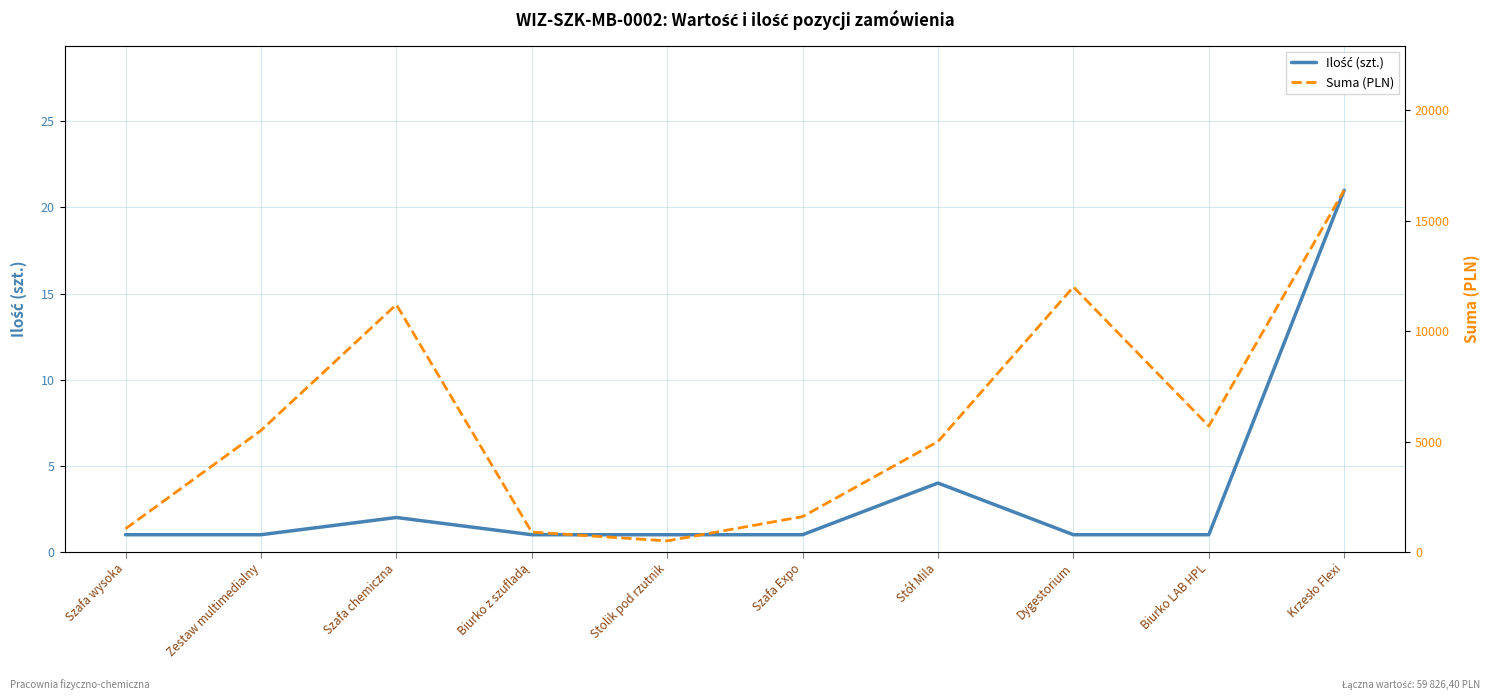

What is the difference between the second highest and minimum values in the Suma (PLN) series?

11500.0